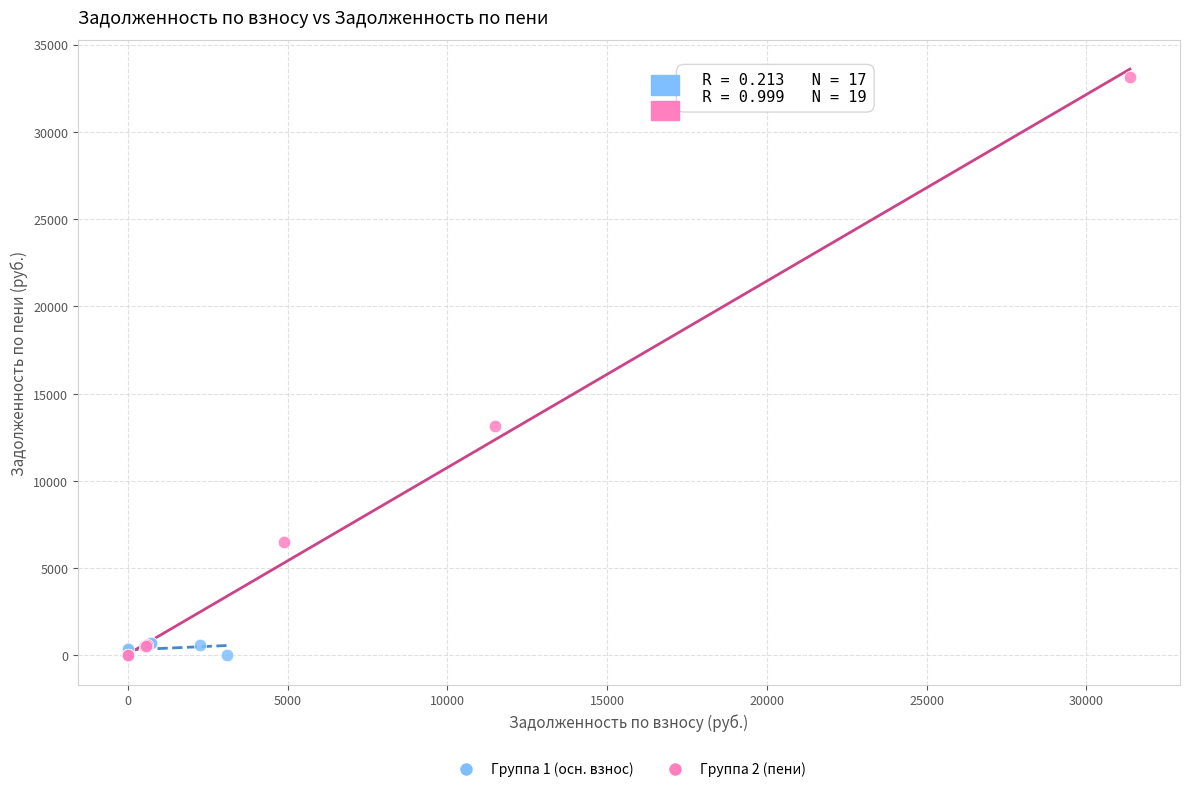

Which series has the widest spread of Y values?

Группа 2 (пени)